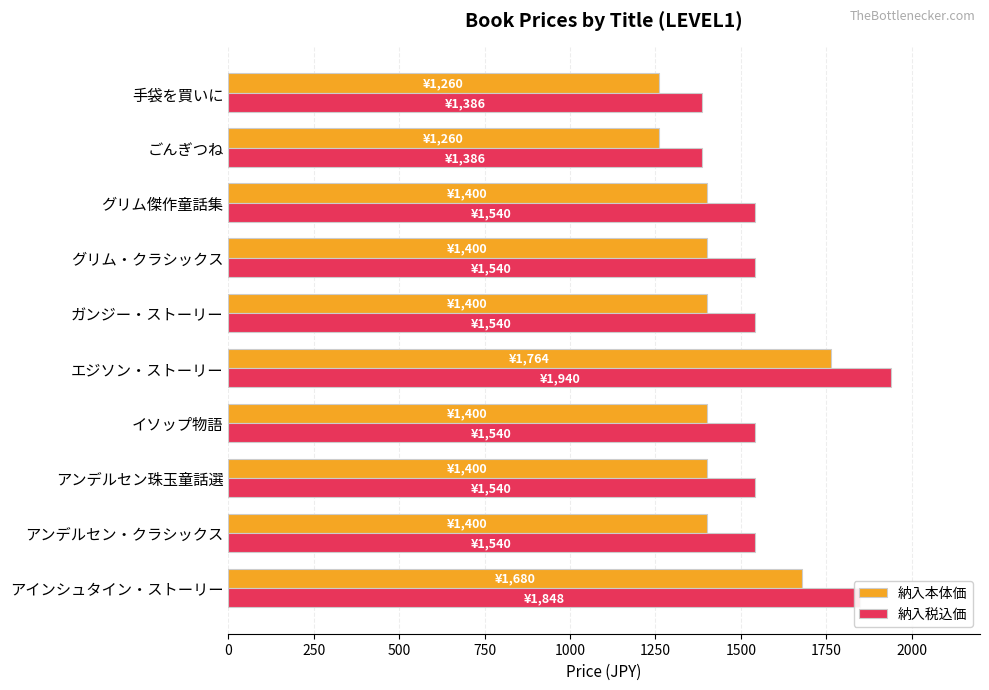

How many series are shown in this chart?

2